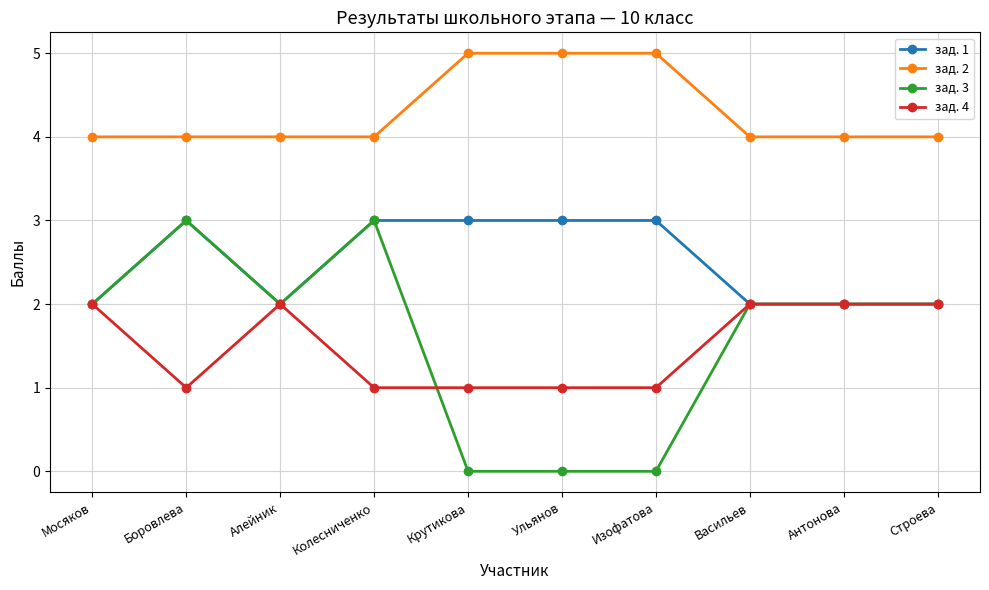

At Крутикова, list the series in order from largest to smallest.

зад. 2, зад. 1, зад. 4, зад. 3